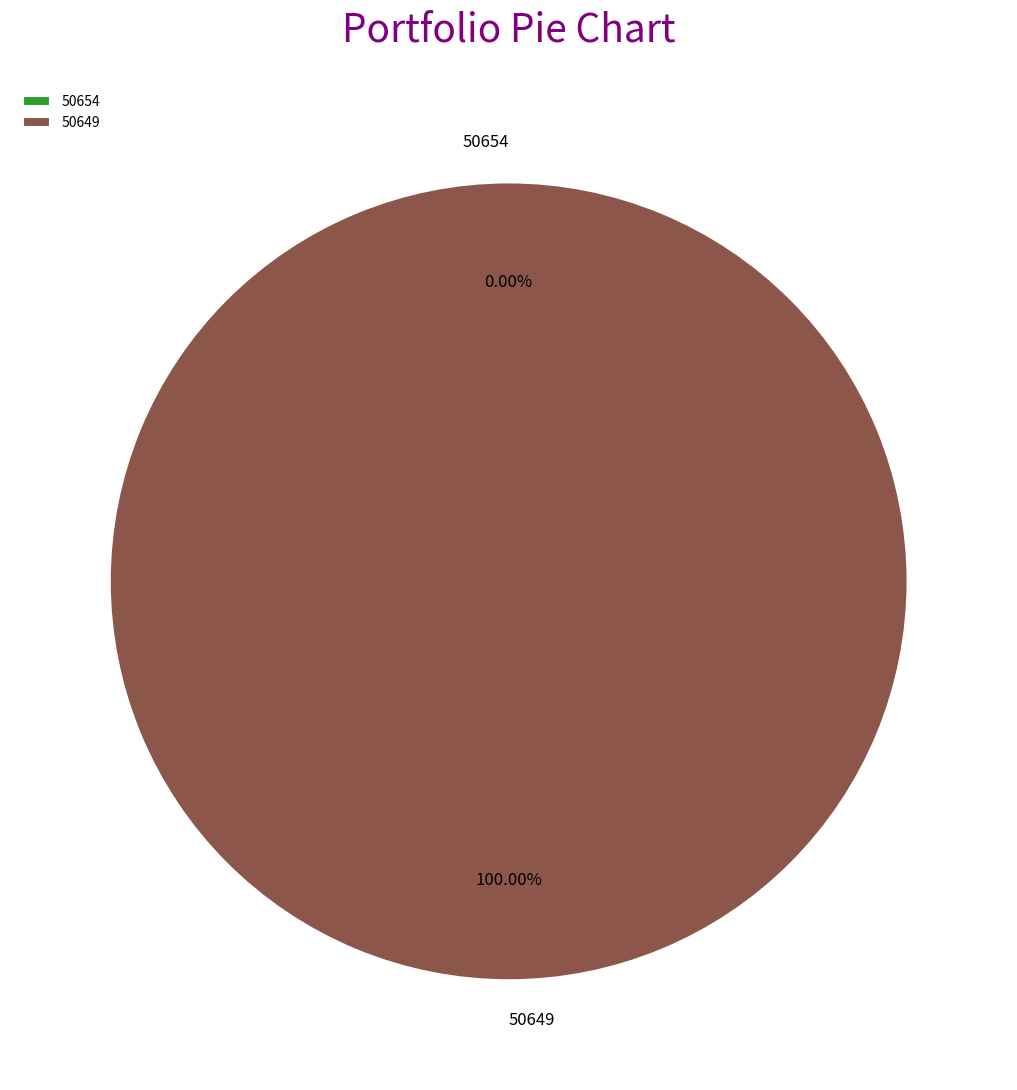

To the nearest percent, what is the average slice percentage?

50%